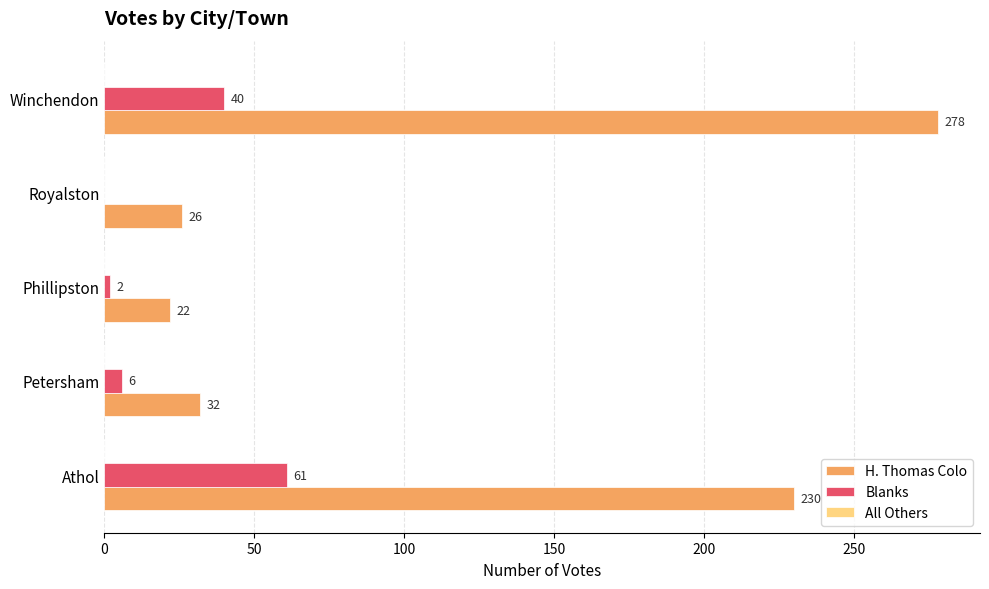

Which series changed the most between Athol and Petersham?

H. Thomas Colo